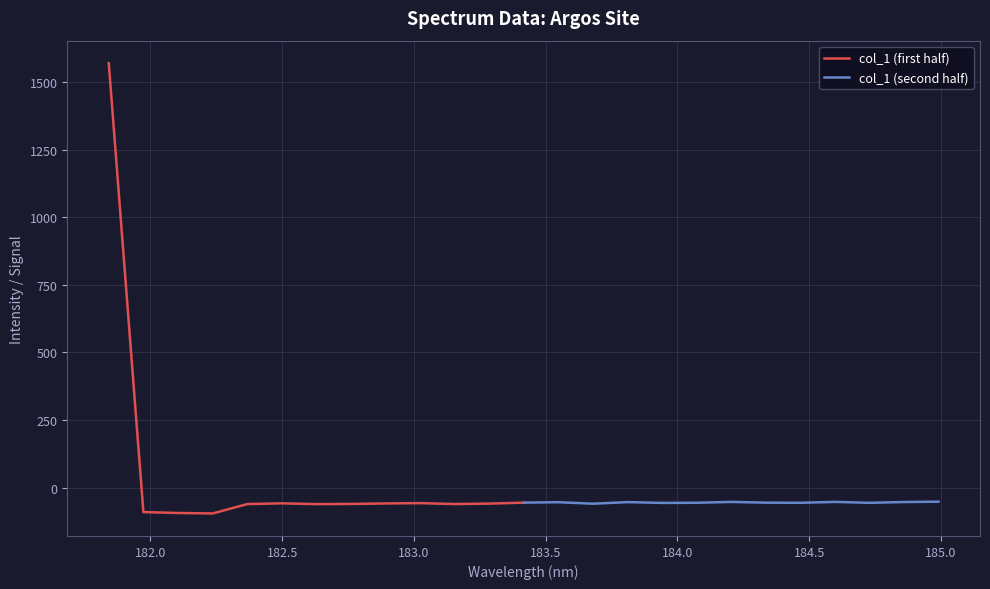

What is the minimum value for col_1 (first half)?

-95.9